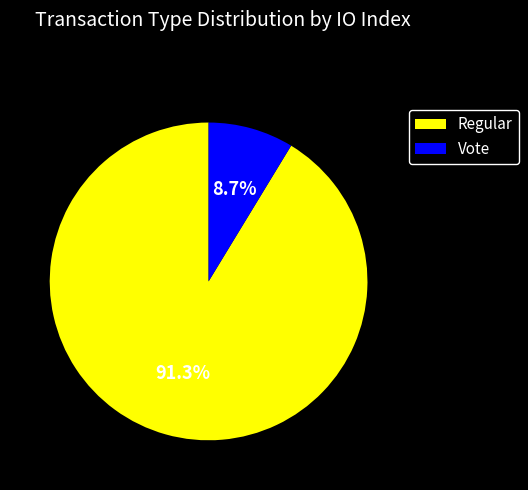

Count the number of slices in the pie.

2